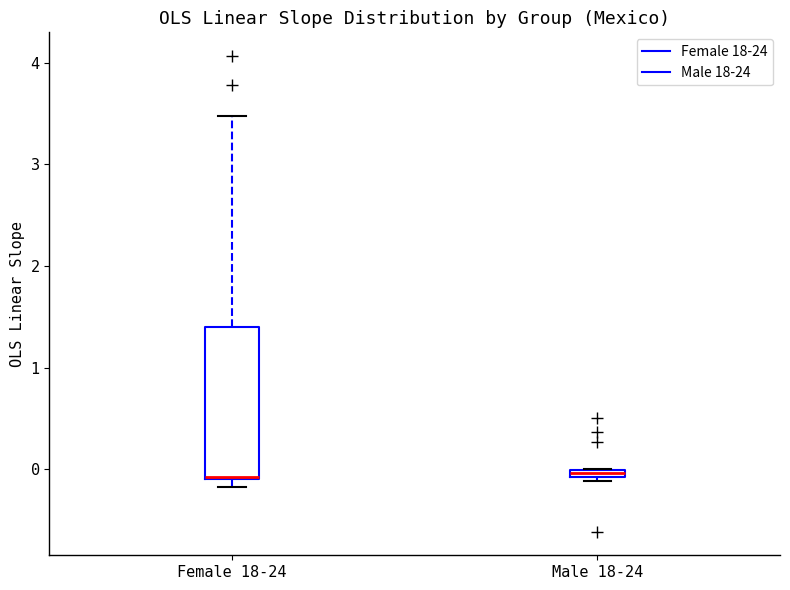

Comparing the boxes themselves (not the whiskers), which one is the tallest?

Female 18-24